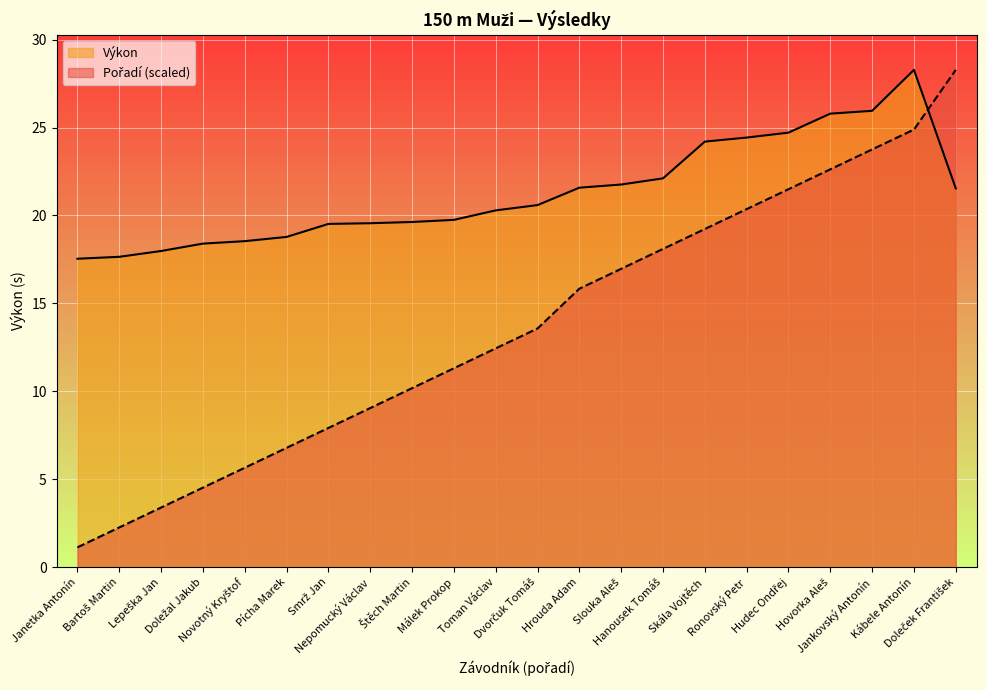

Which category has the lowest value in the Pořadí series?

Janetka Antonín